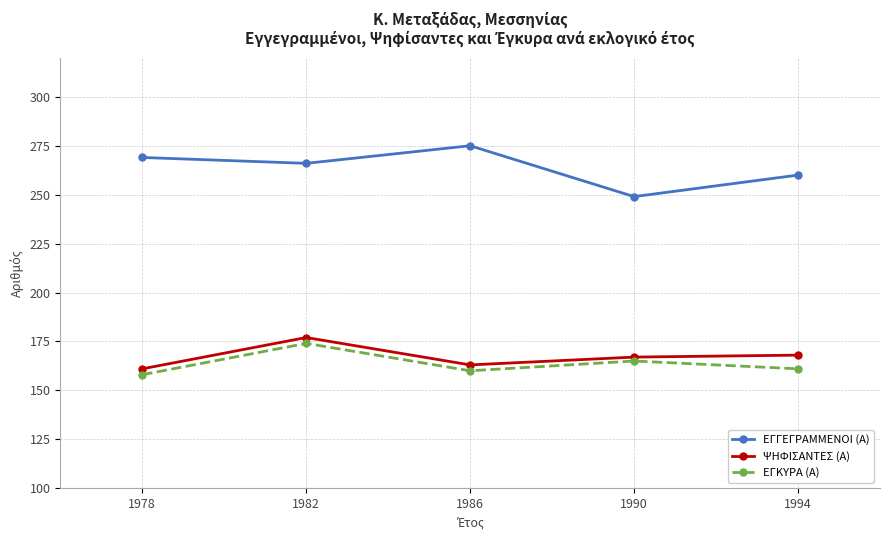

True or false: ΕΓΓΕΓΡΑΜΜΕΝΟΙ (Α) has more than 1 points higher than both neighbors.

False